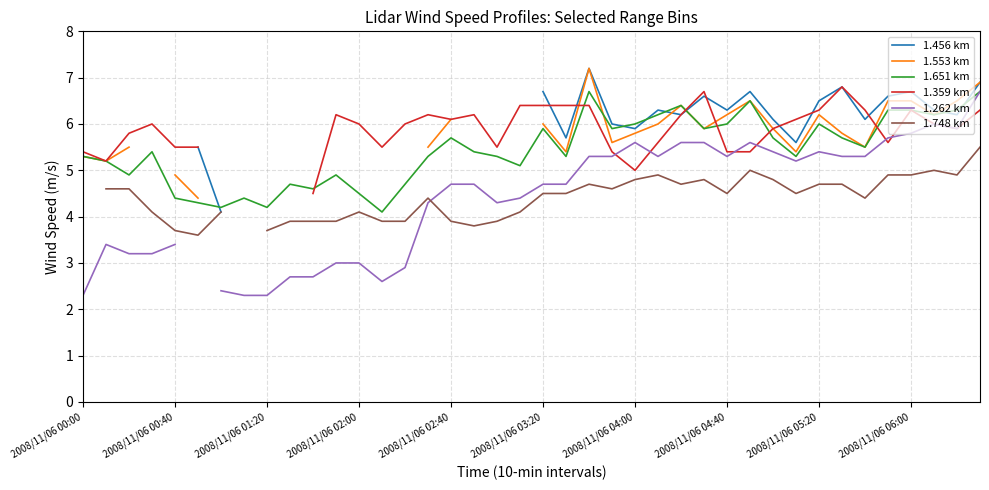

True or false: 1.262 km and 1.456 km intersect in this chart.

False